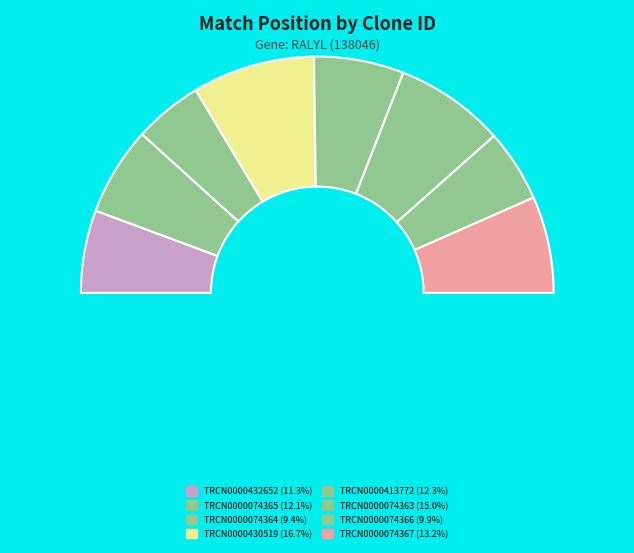

What is the ratio of the value at TRCN0000074365 to the value at TRCN0000074364?

1.3